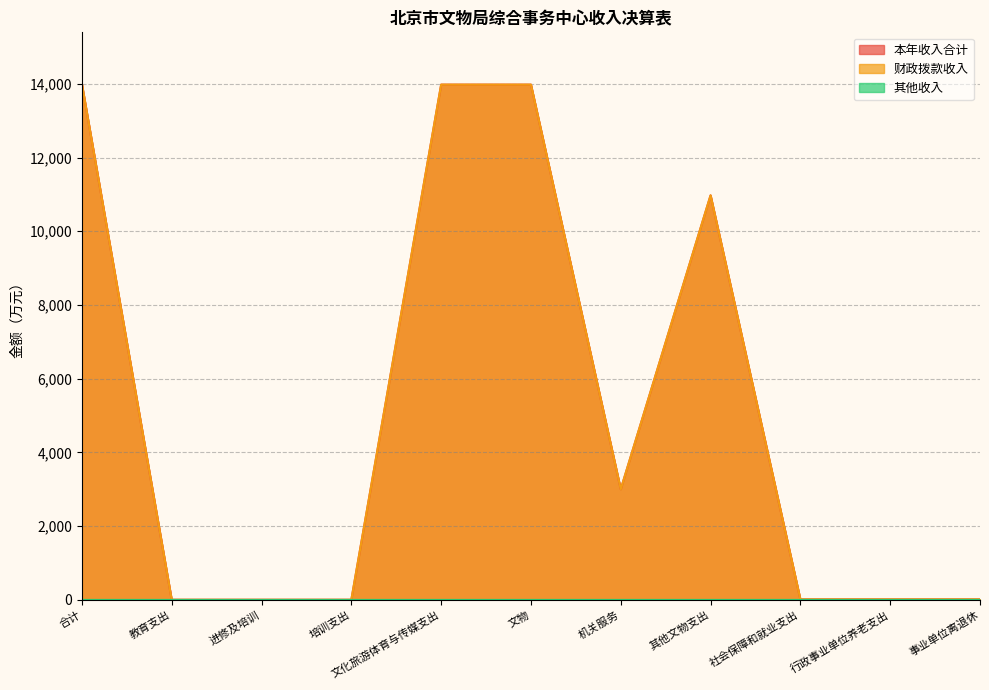

What is the greatest value displayed?

13996.7